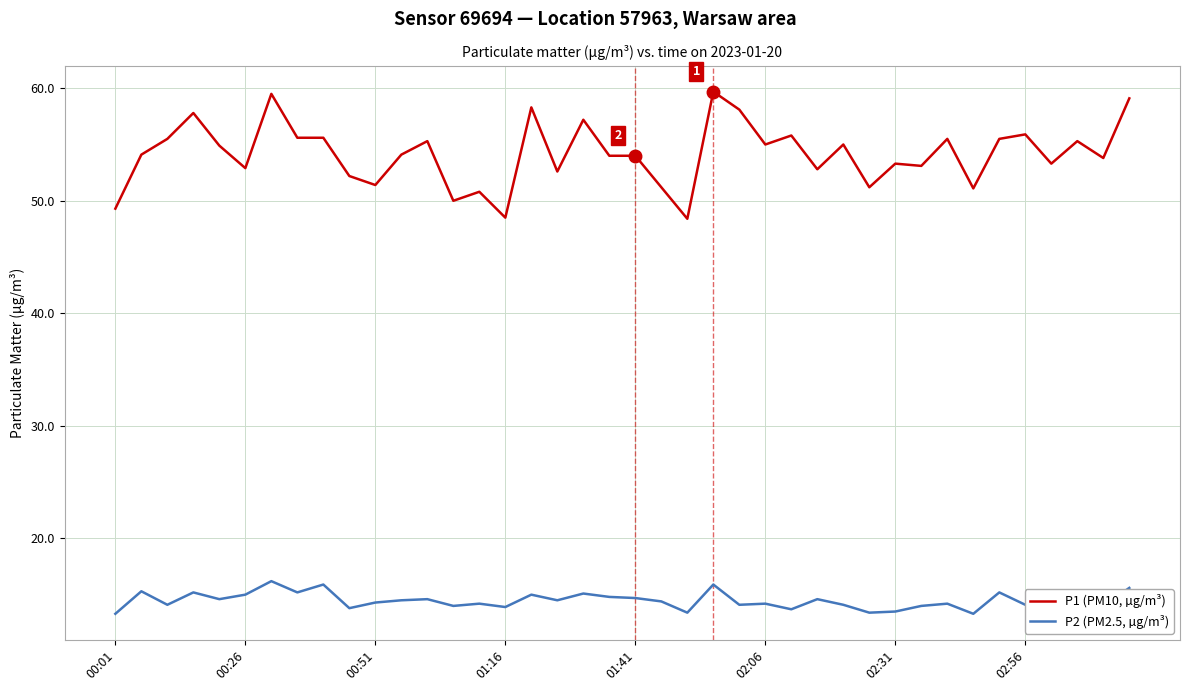

What is the highest value of the P2 (PM2.5, µg/m³) series?

16.2